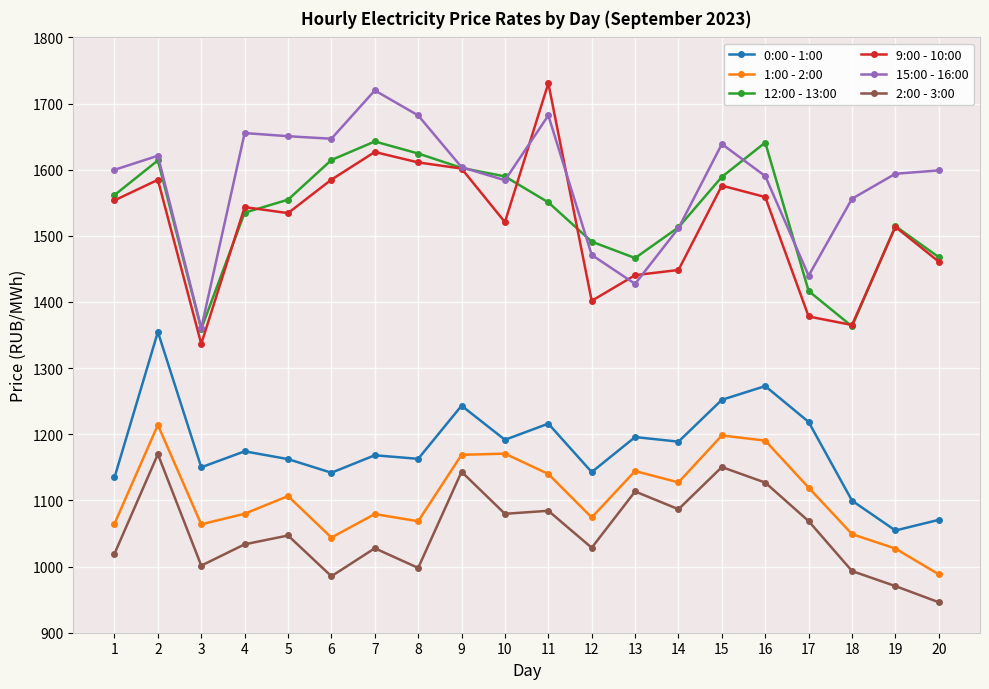

At which category does the chart reach its minimum across all series?

20